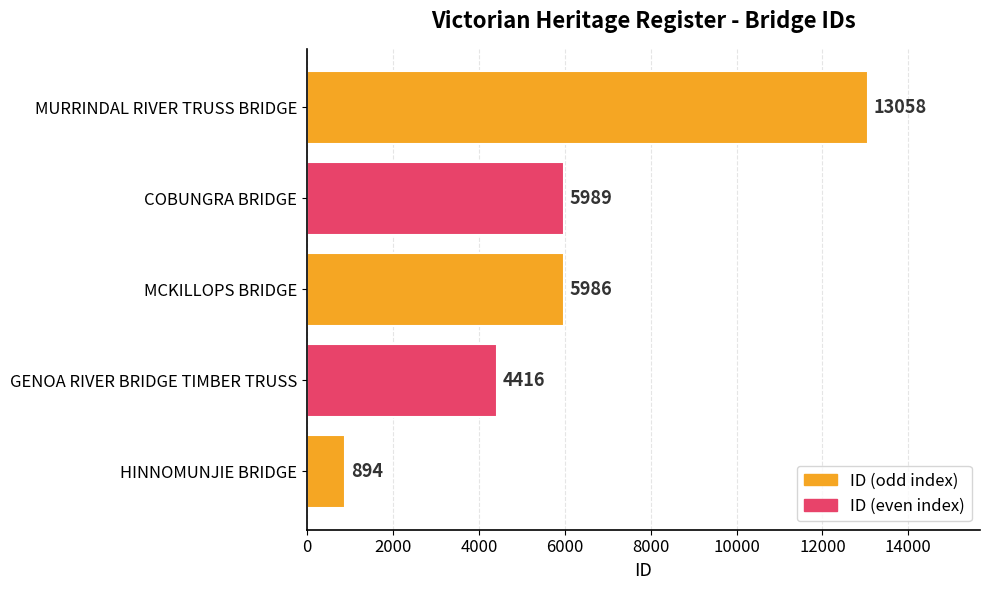

Does the chart contain stacked bars?

No